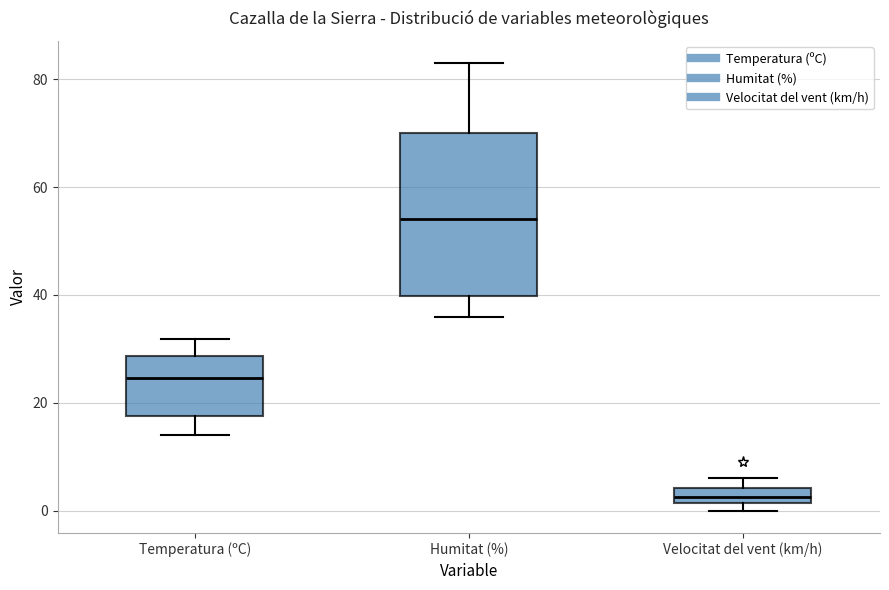

Which box is the tallest, from its lower edge to its upper edge?

Humitat (%)